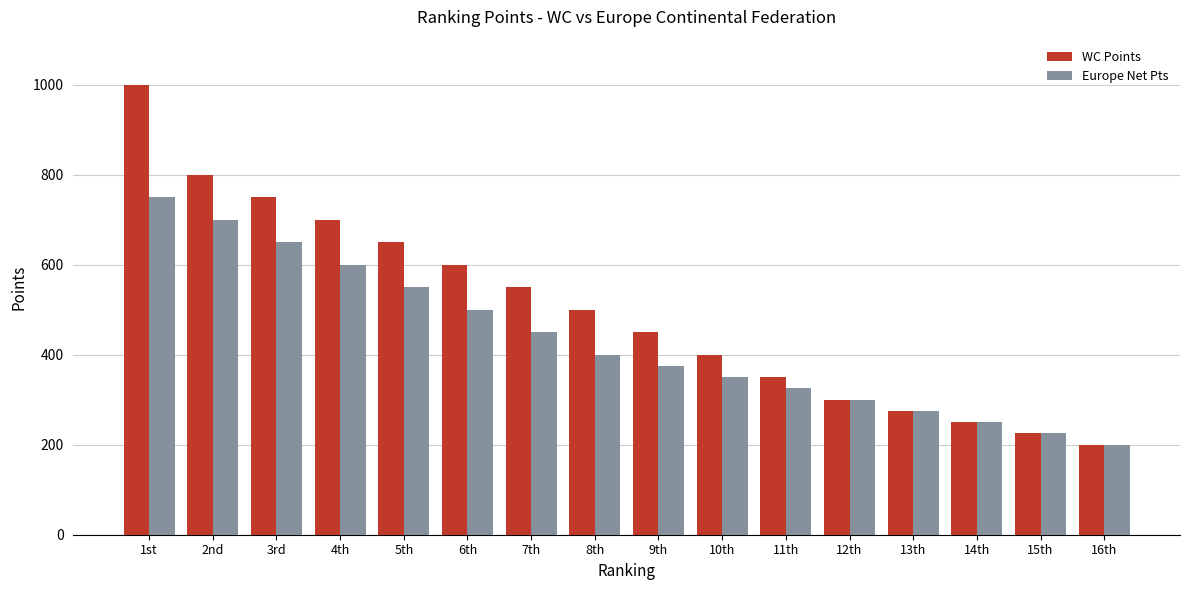

Which series changed the most between 1st and 16th?

WC Points